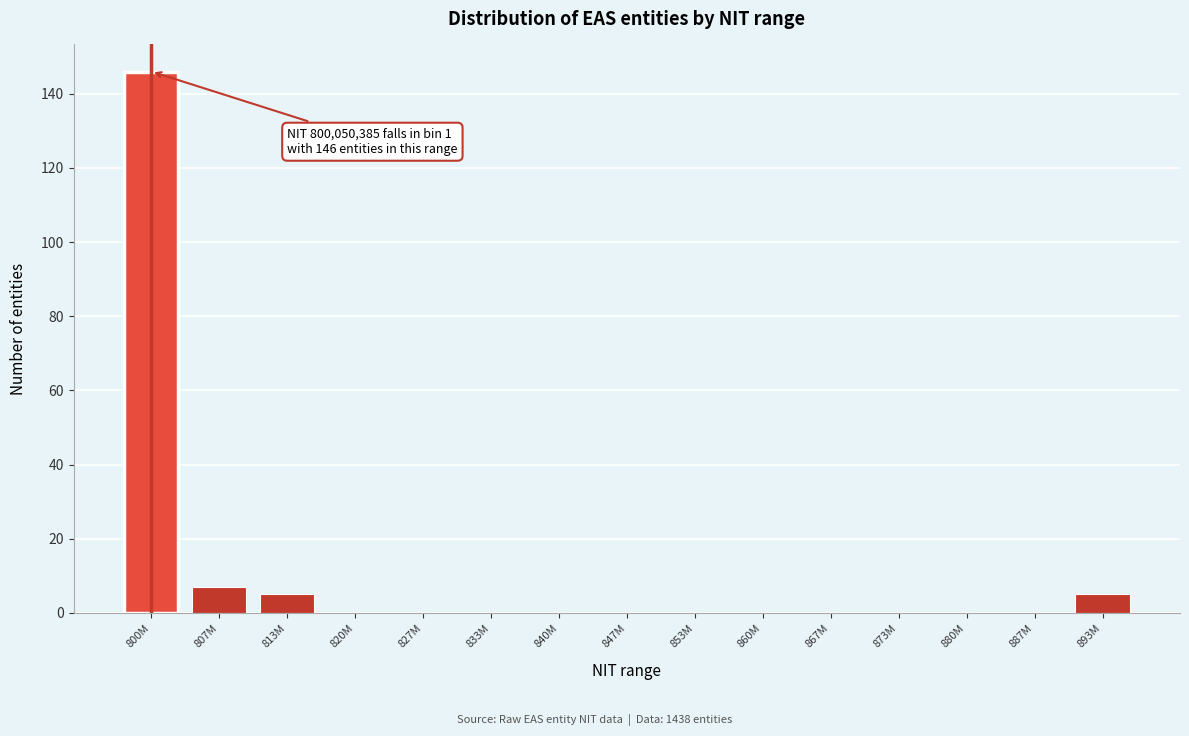

Reading left to right, what are all the values shown in this chart?

800M=146	807M=7	813M=5	820M=0	827M=0	833M=0	840M=0	847M=0	853M=0	860M=0	867M=0	873M=0	880M=0	887M=0	893M=5